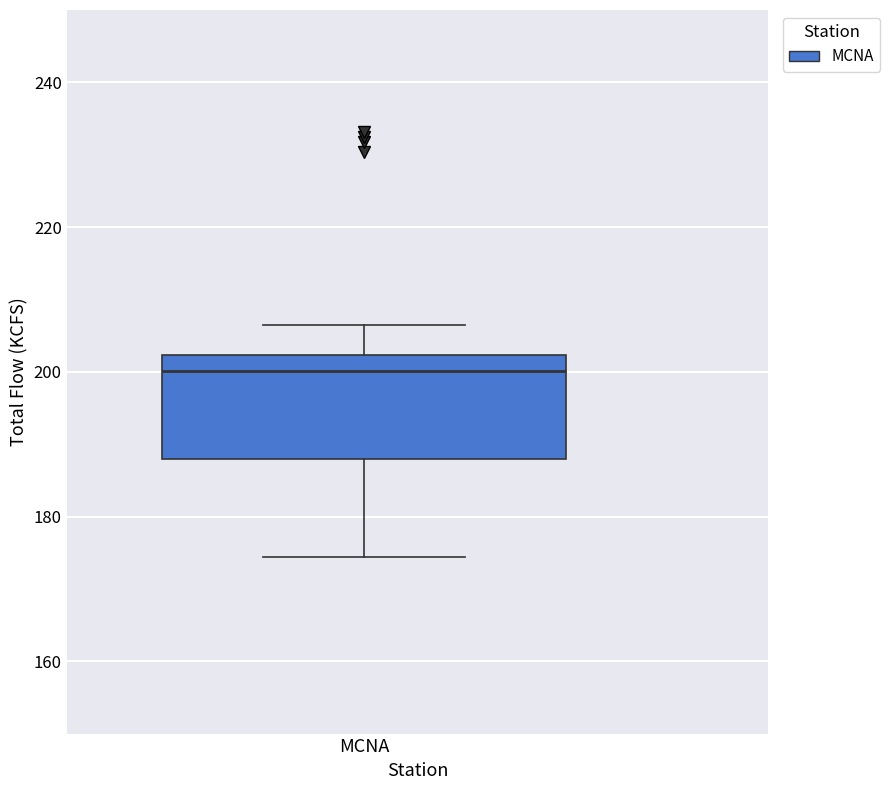

Transcribe this box plot: give where the median line is, the range the box spans, and where the two whiskers end, as read against the y-axis. The values are not printed on the chart, so give them approximately, as read against the axis.

median 200, box 188 to 202, whiskers 174 to 206